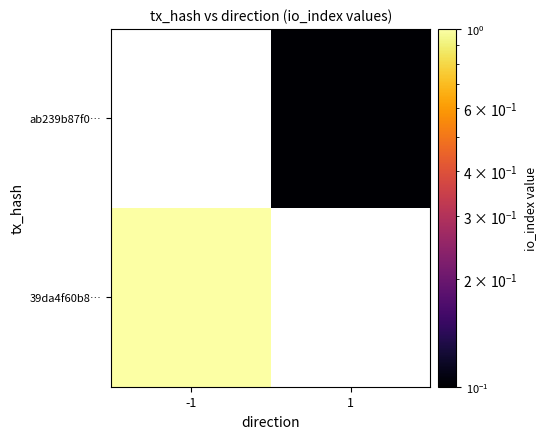

The ab239b87f0… series shows 0.1 at 1. True or false?

True